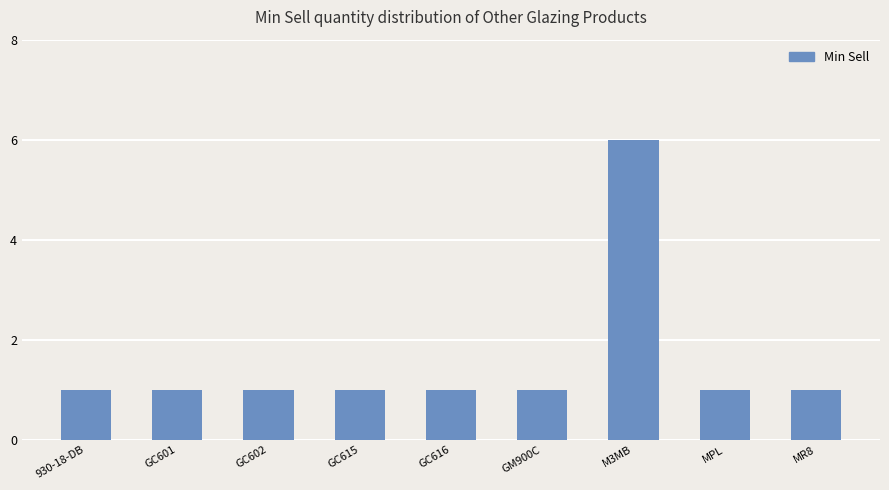

Approximately how many times larger is the value at GC601 compared to GC616?

1.0